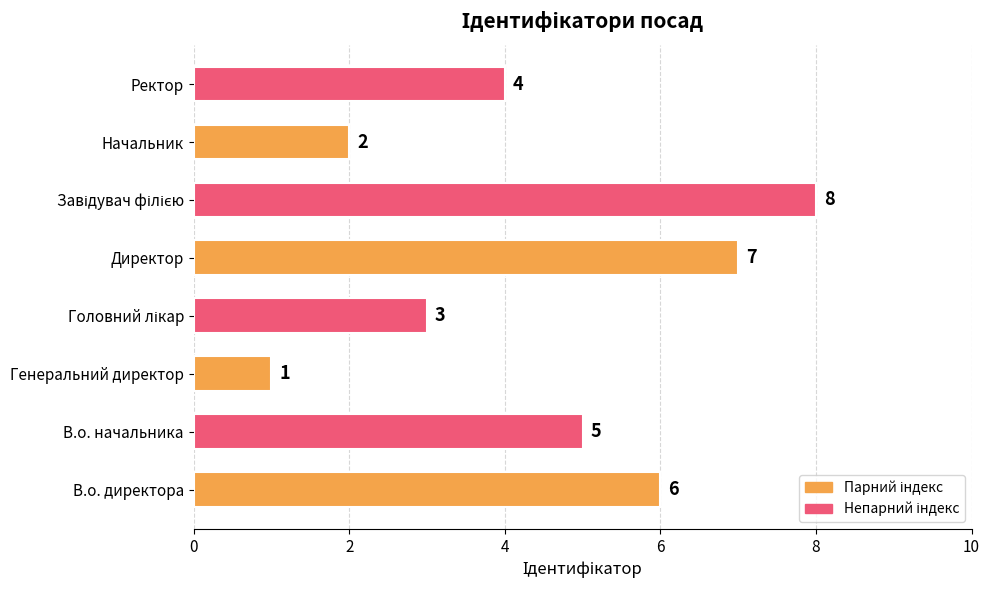

What is the difference between the maximum and minimum values?

7